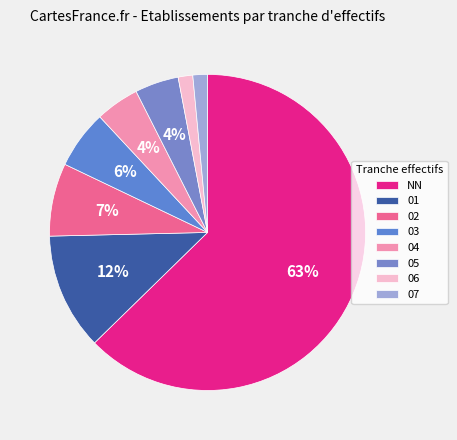

Between 05 and 02, which is larger?

02